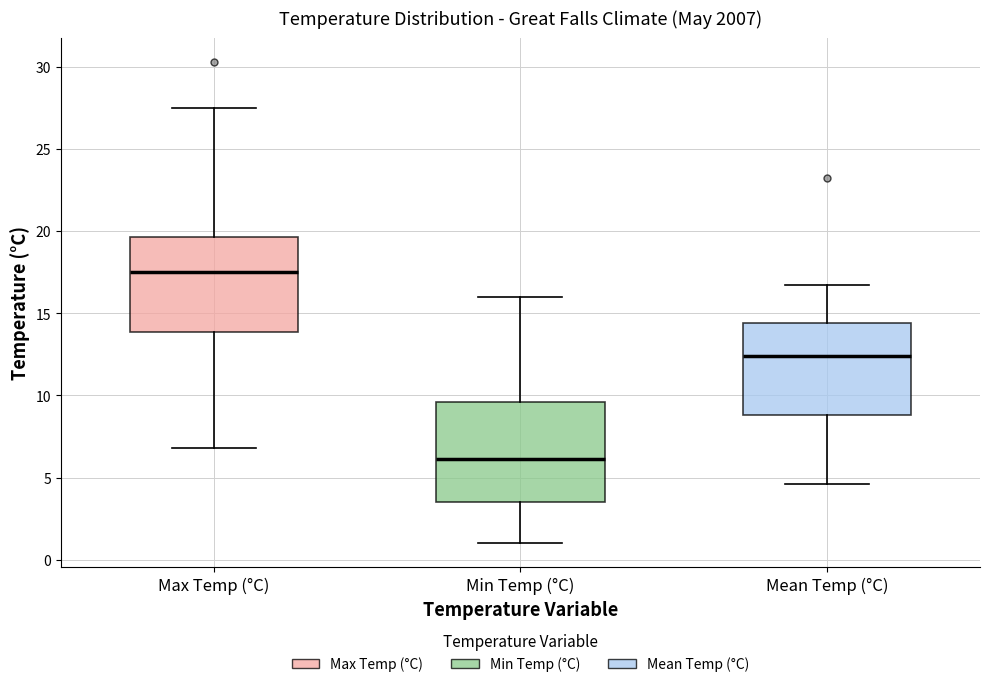

Reading left to right, read every box against the y-axis: the position of its median line, the range the box covers, and the ends of its whiskers. The values are not printed on the chart, so give them approximately, as read against the axis.

Max Temp (°C): median 17.5, box 14.0 to 19.5, whiskers 7.0 to 27.5
Min Temp (°C): median 6.0, box 3.5 to 9.5, whiskers 1.0 to 16.0
Mean Temp (°C): median 12.5, box 9.0 to 14.5, whiskers 4.5 to 16.5